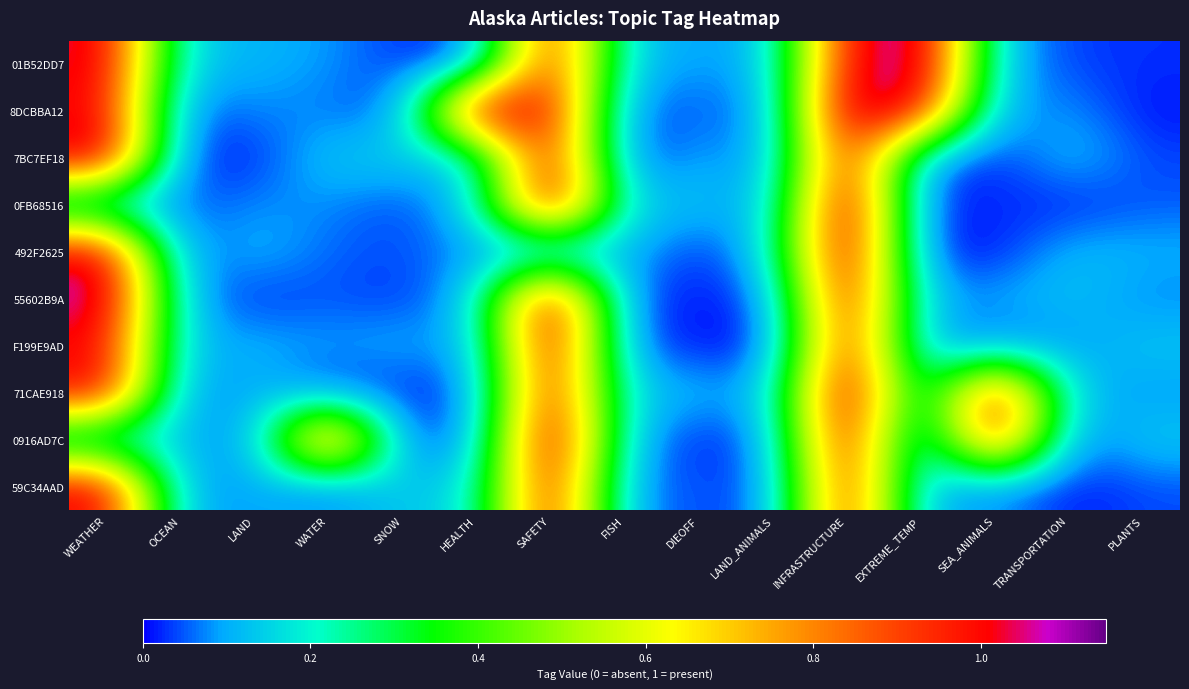

At which category is the sum across all series the highest?

INFRASTRUCTURE